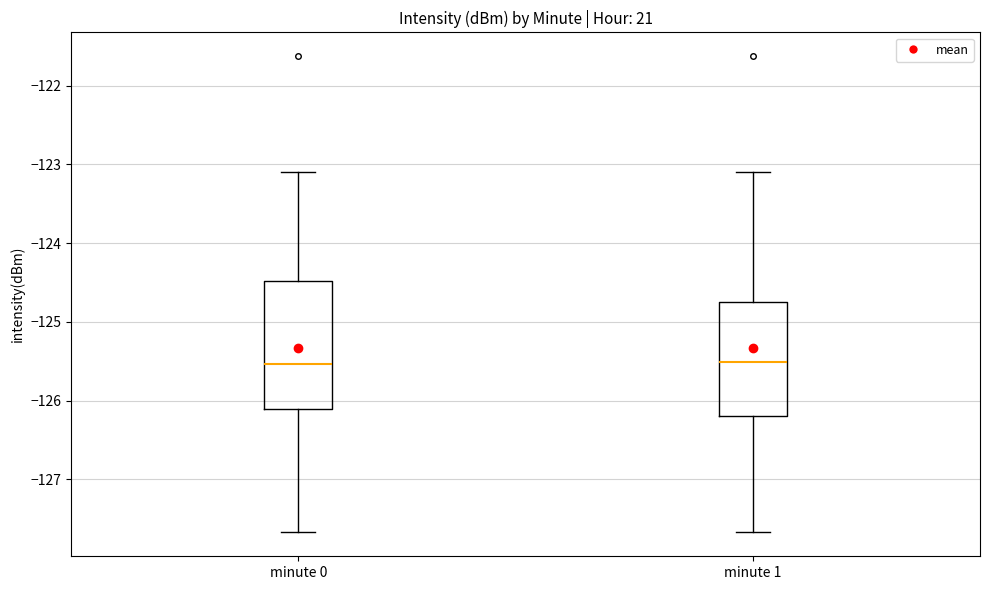

Reading left to right, read every box against the y-axis: the position of its median line, the range the box covers, and the ends of its whiskers. The values are not printed on the chart, so give them approximately, as read against the axis.

minute 0: median -125.5, box -126.1 to -124.5, whiskers -127.7 to -123.1
minute 1: median -125.5, box -126.2 to -124.7, whiskers -127.7 to -123.1